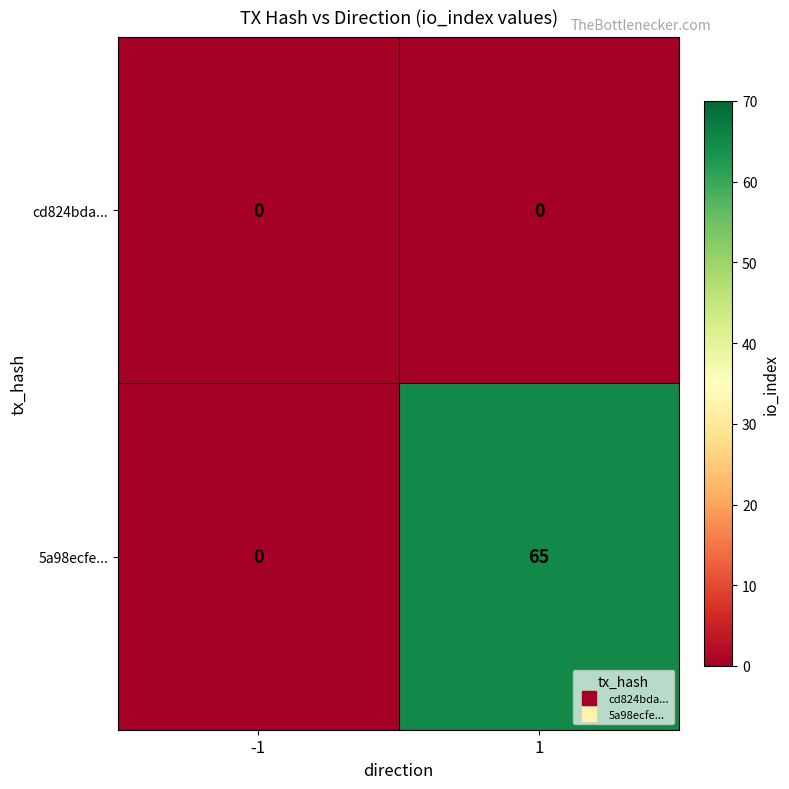

Is it true that 5a98ecfe... equals 20 at 1?

False